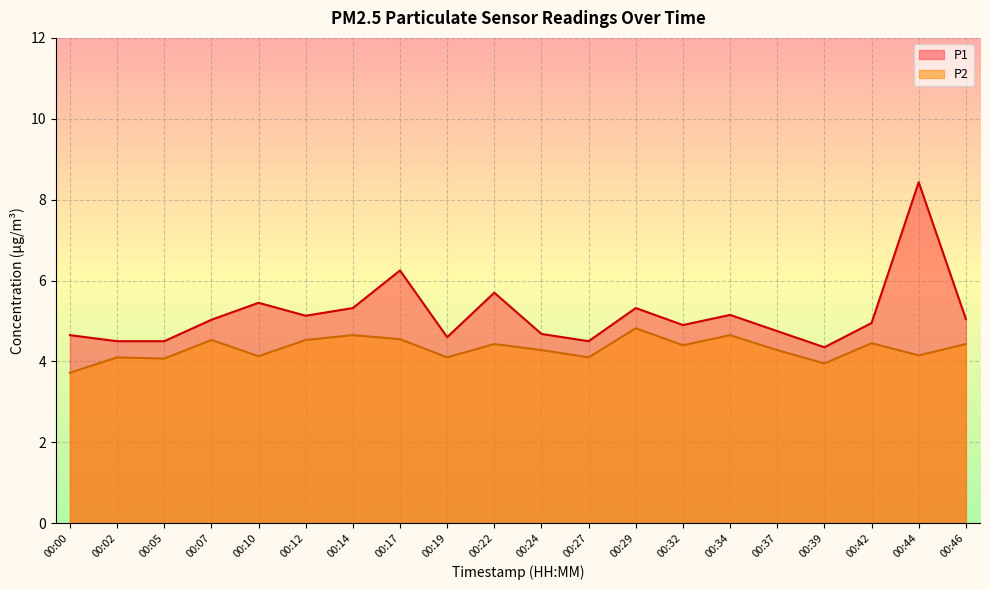

True or false: P2 and P1 cross at least once.

False